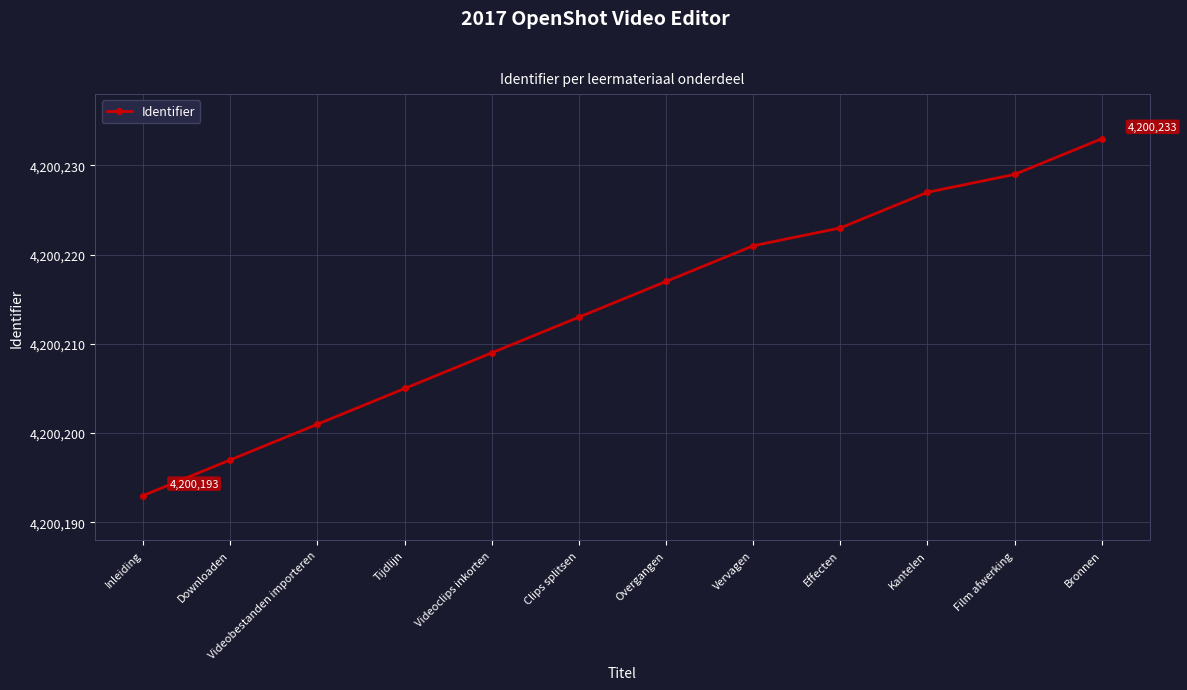

At which category does the chart reach its peak across all series?

Bronnen